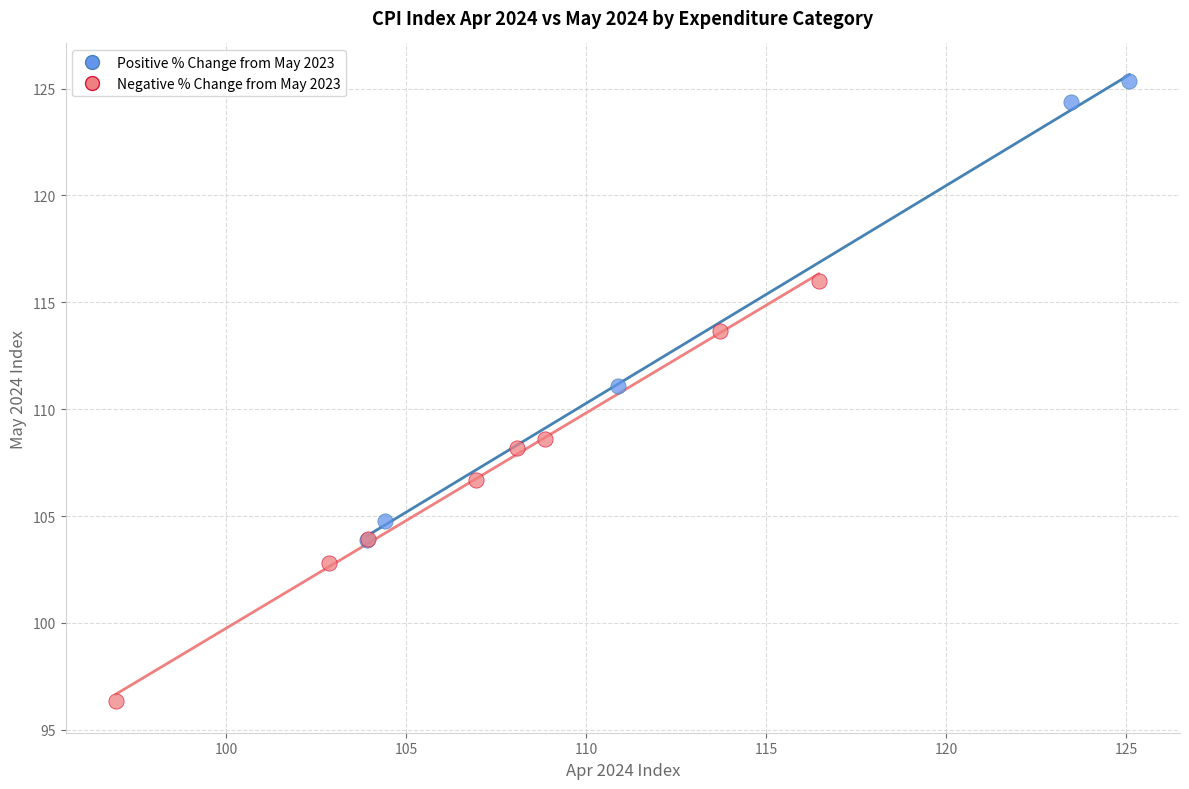

Which series has the largest Y range (max minus min)?

Positive % Change from May 2023